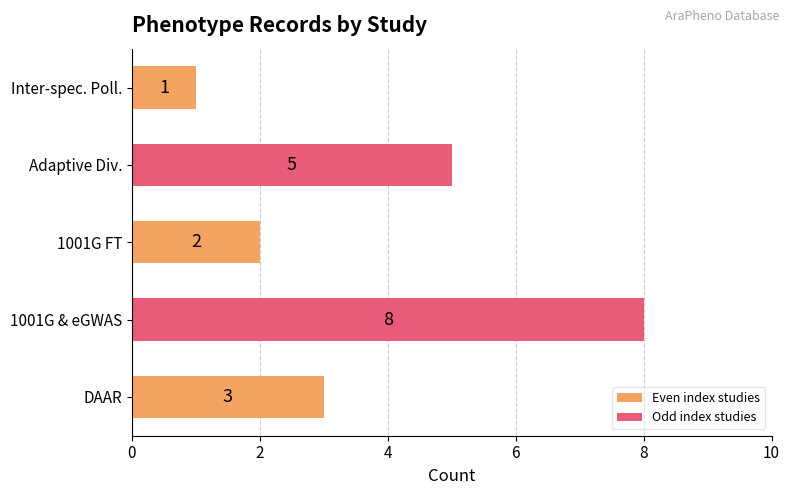

Which category has the highest value across all series?

1001G & eGWAS